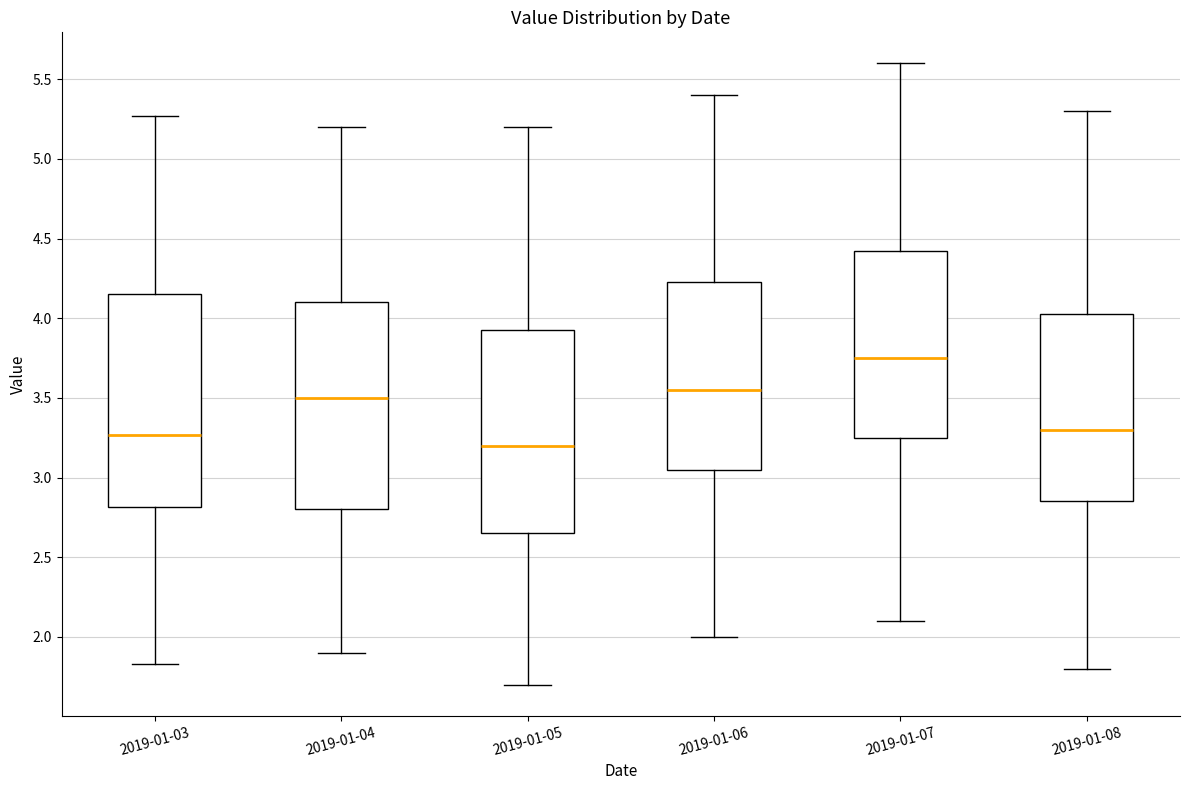

Reading left to right, transcribe this box plot: for each box, give where its median line is, the range the box spans, and where its two whiskers end, as read against the y-axis. The values are not printed on the chart, so give them approximately, as read against the axis.

2019-01-03: median 3.25, box 2.80 to 4.15, whiskers 1.85 to 5.25
2019-01-04: median 3.50, box 2.80 to 4.10, whiskers 1.90 to 5.20
2019-01-05: median 3.20, box 2.65 to 3.95, whiskers 1.70 to 5.20
2019-01-06: median 3.55, box 3.05 to 4.25, whiskers 2.00 to 5.40
2019-01-07: median 3.75, box 3.25 to 4.45, whiskers 2.10 to 5.60
2019-01-08: median 3.30, box 2.85 to 4.05, whiskers 1.80 to 5.30